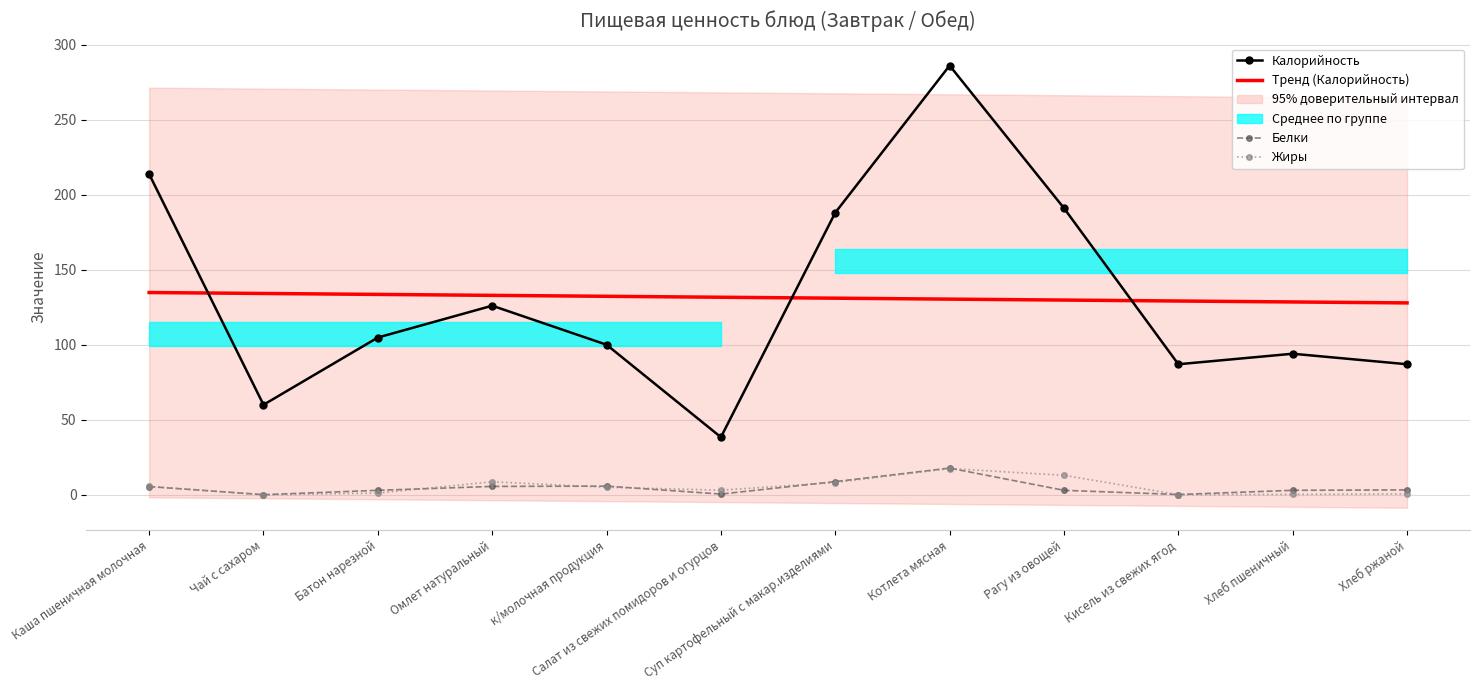

True or false: Жиры and Калорийность intersect in this chart.

False